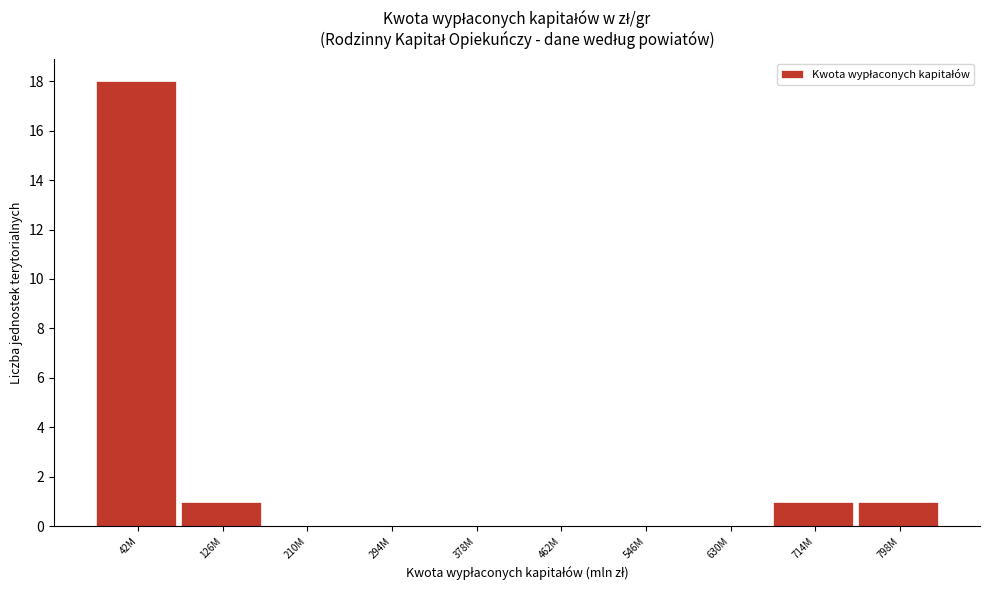

Reading left to right, list all the values displayed in this chart.

42M=18	126M=1	210M=0	294M=0	378M=0	462M=0	546M=0	630M=0	714M=1	798M=1